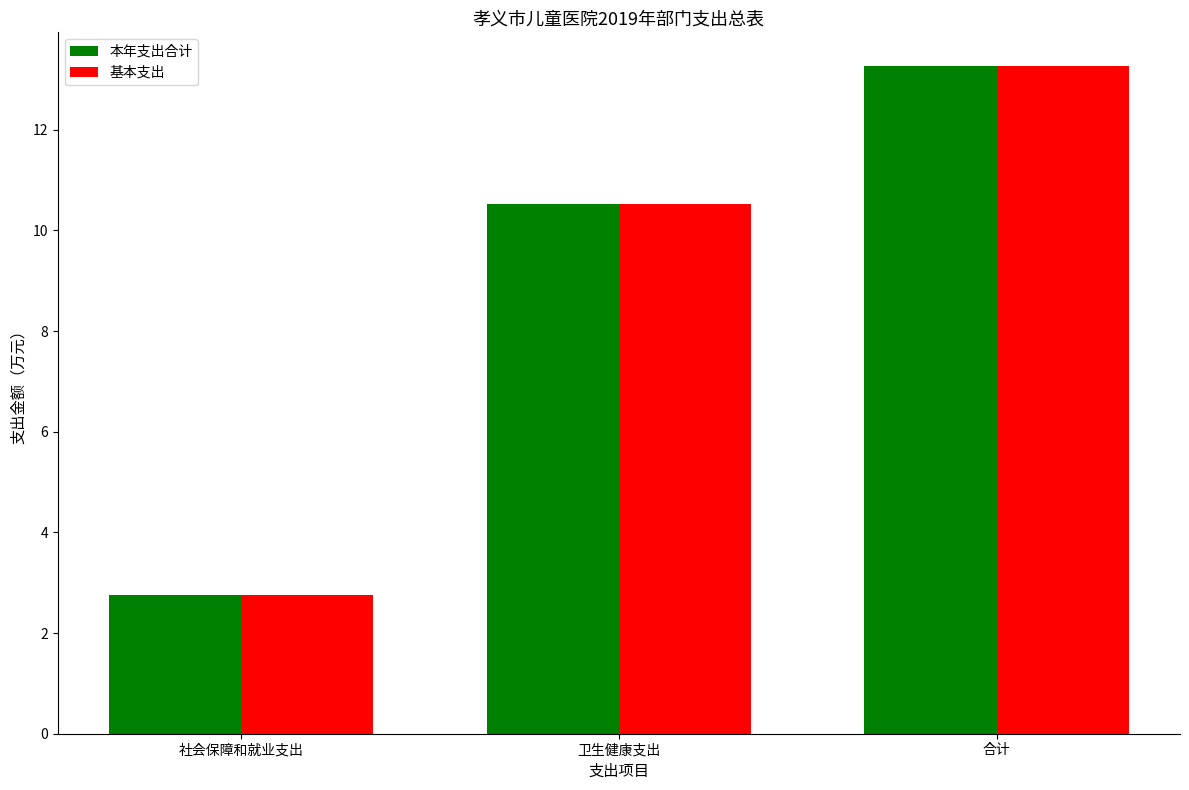

How many values in the 本年支出合计 series exceed 10?

2